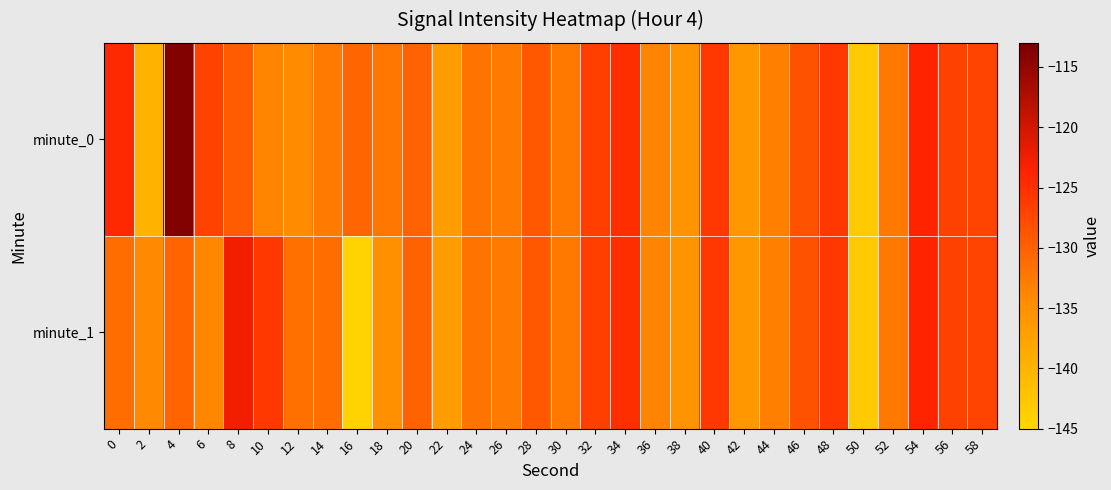

Reading left to right, what are all the values shown in this chart?

minute_0: 0=-124.5	2=-139.9	4=-113.7	6=-126.9	8=-129.5	10=-133.6	12=-134.4	14=-132.7	16=-130.4	18=-132.1	20=-130.2	22=-136.6	24=-131.8	26=-132.5	28=-129.2	30=-132.4	32=-126.6	34=-124.9	36=-133.5	38=-135.6	40=-125.8	42=-136.0	44=-133.0	46=-128.5	48=-125.8	50=-143.2	52=-132.4	54=-123.8	56=-126.8	58=-127.0
minute_1: 0=-131.1	2=-134.0	4=-130.3	6=-133.8	8=-122.7	10=-125.9	12=-131.6	14=-131.2	16=-144.5	18=-135.0	20=-130.2	22=-136.6	24=-131.8	26=-132.5	28=-129.2	30=-132.4	32=-126.6	34=-124.9	36=-133.5	38=-135.6	40=-125.8	42=-136.0	44=-133.0	46=-128.5	48=-125.8	50=-143.2	52=-132.4	54=-123.8	56=-126.8	58=-127.0